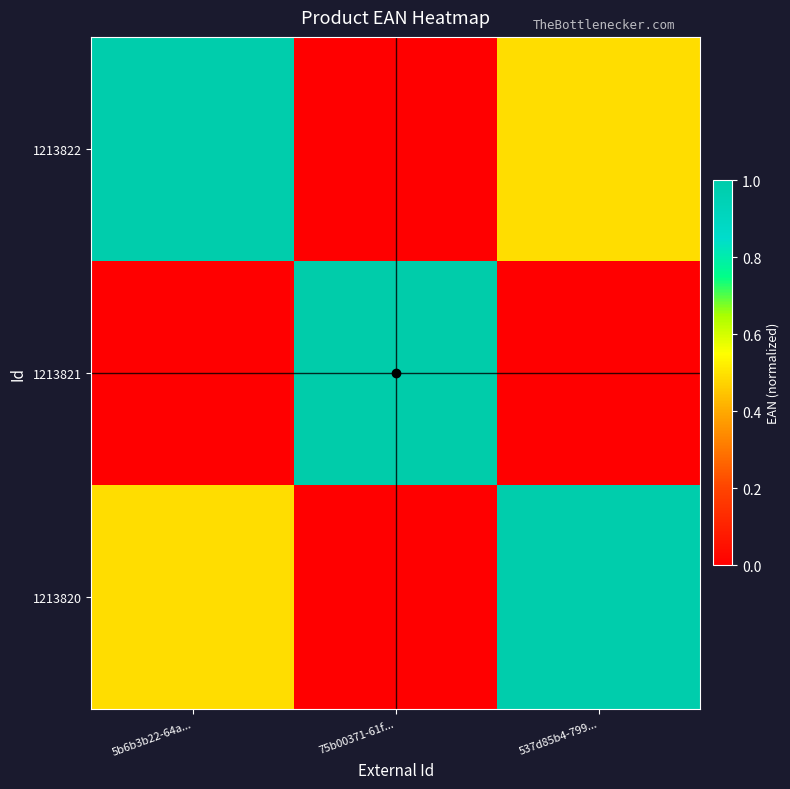

Which label corresponds to the smallest value in the chart?

75b00371-61f...